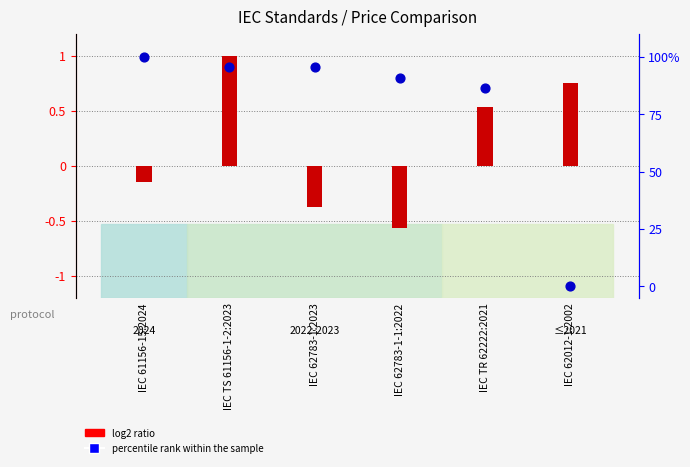

Is the value of log2 ratio (PDF price) at IEC 61156-15:2024 greater than the value of percentile rank within the sample at IEC 61156-15:2024?

No